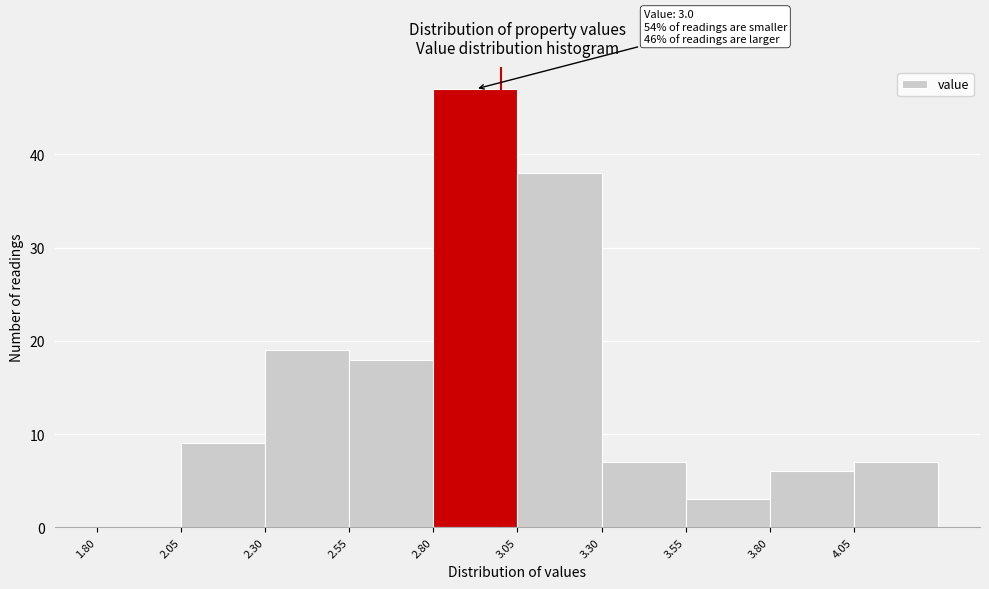

Which range on the x-axis has the tallest bar?

2.80 to 3.05